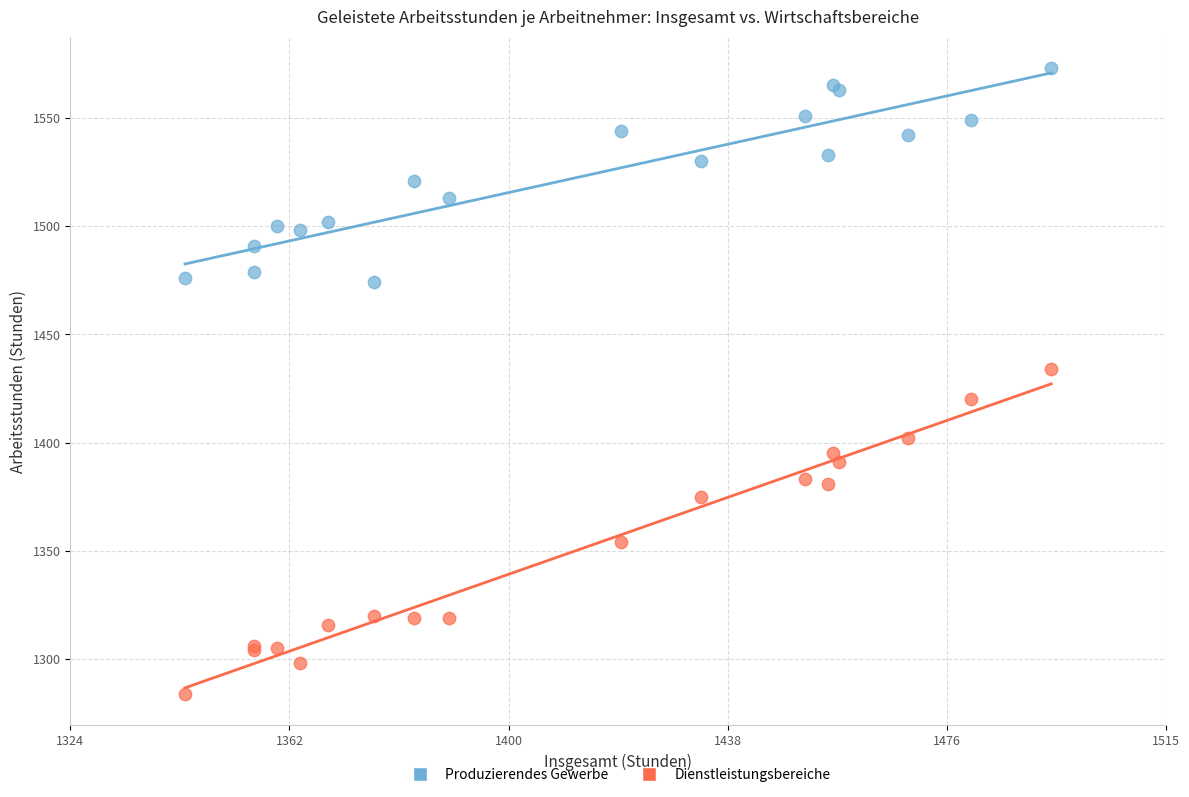

What is the X range (max minus min) for the scatter plot?

151